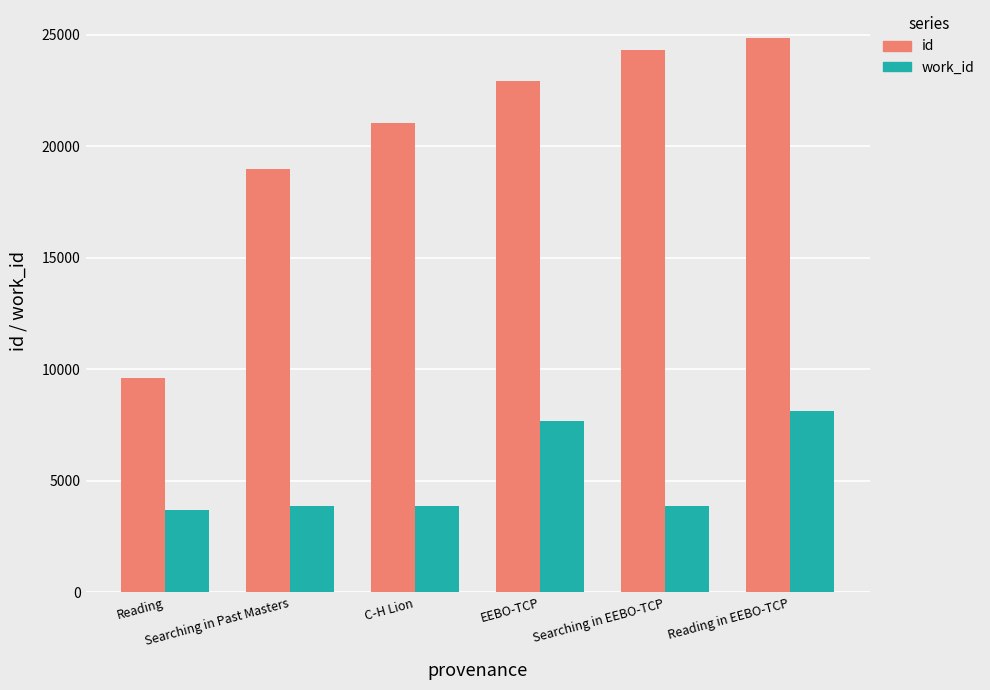

What position from the right is C-H Lion?

4